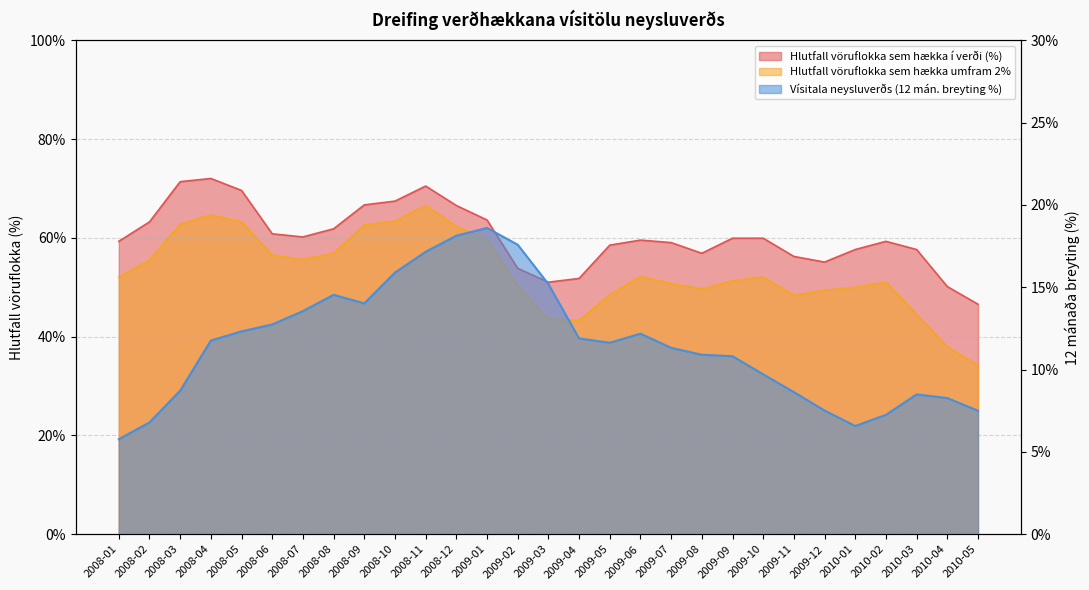

What are all the series names shown in the legend?

Hlutfall vöruflokka sem hækka í verði (%), Hlutfall vöruflokka sem hækka umfram 2%, Vísitala neysluverðs (12 mán. breyting %)